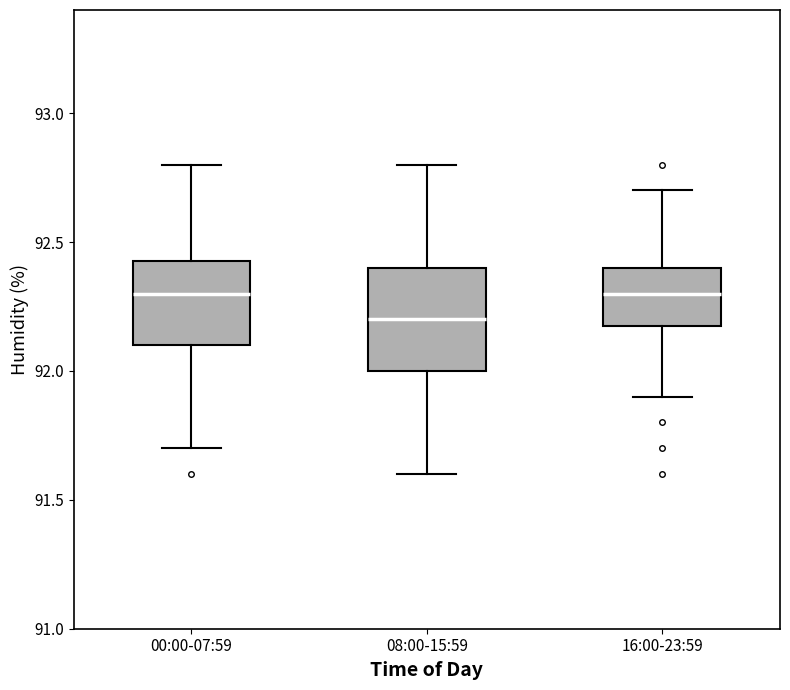

Comparing the boxes themselves (not the whiskers), which one is the tallest?

08:00-15:59